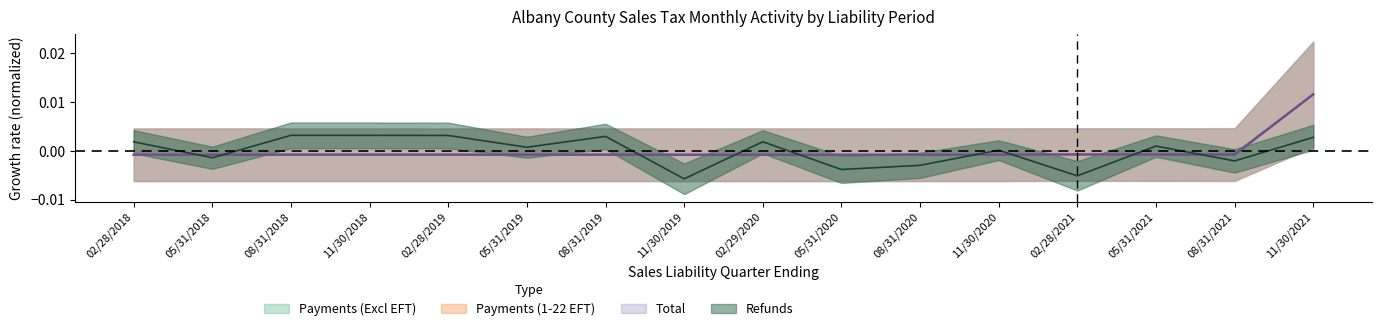

True or false: Payments (Excl EFT) and Total cross at least once.

True